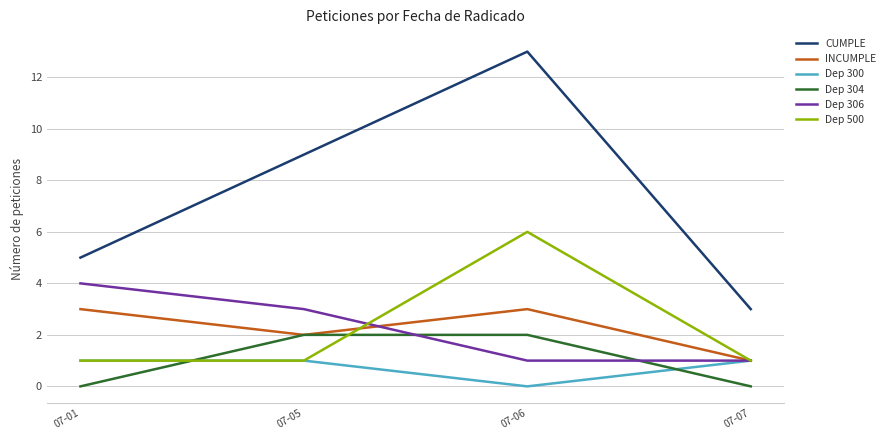

Reading right to left, extract all data points from this chart.

CUMPLE: 3	13	9	5
INCUMPLE: 1	3	2	3
Dep 300: 1	0	1	1
Dep 304: 0	2	2	0
Dep 306: 1	1	3	4
Dep 500: 1	6	1	1